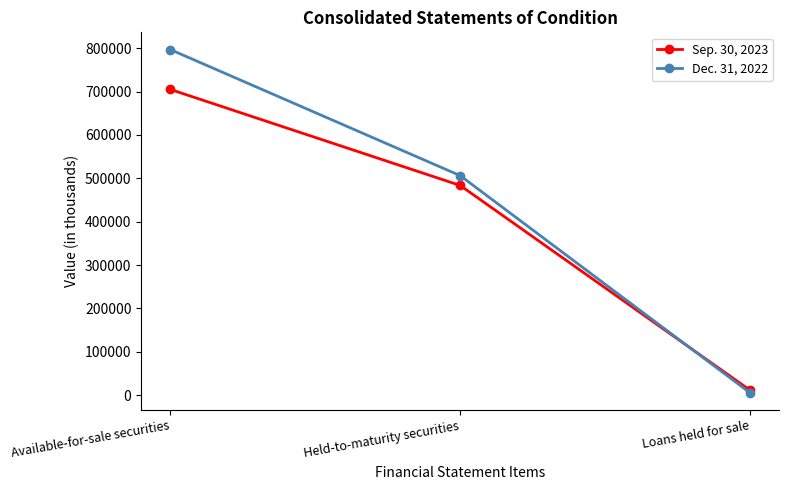

At which label does Sep. 30, 2023 reach its peak?

Available-for-sale securities